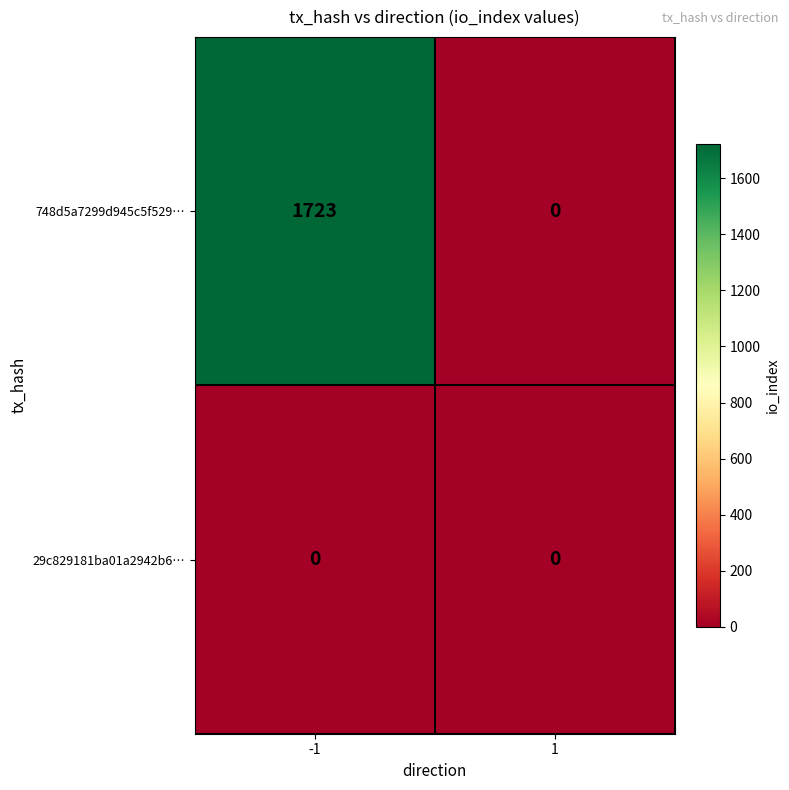

What is the spread (max minus min) of values at -1?

1723